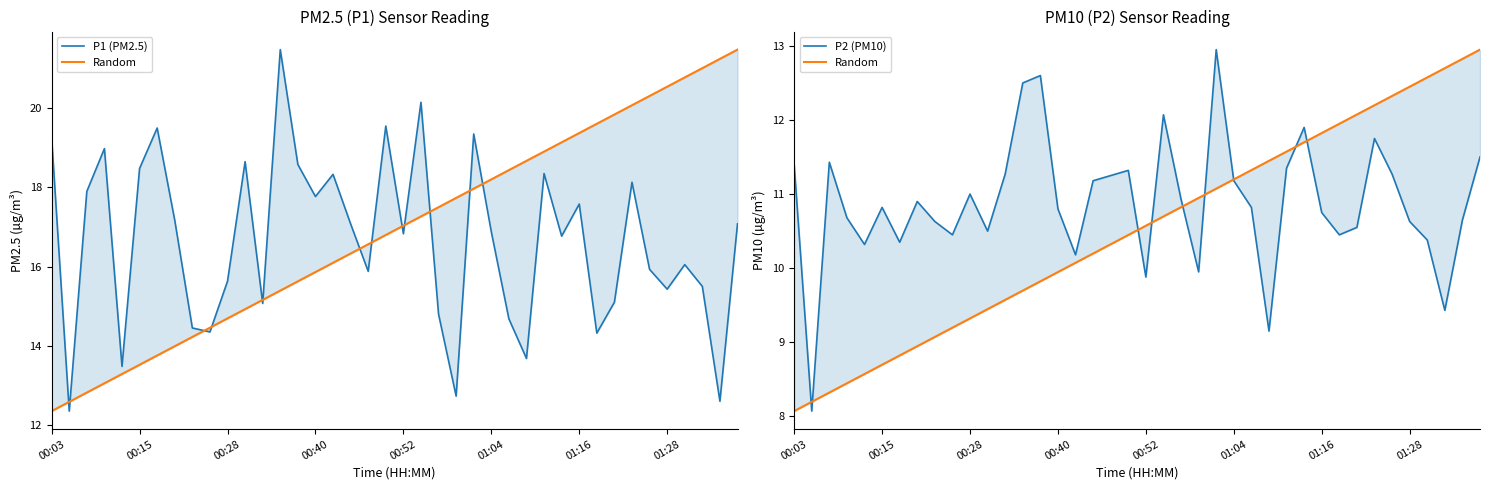

What position from the right is 27?

13